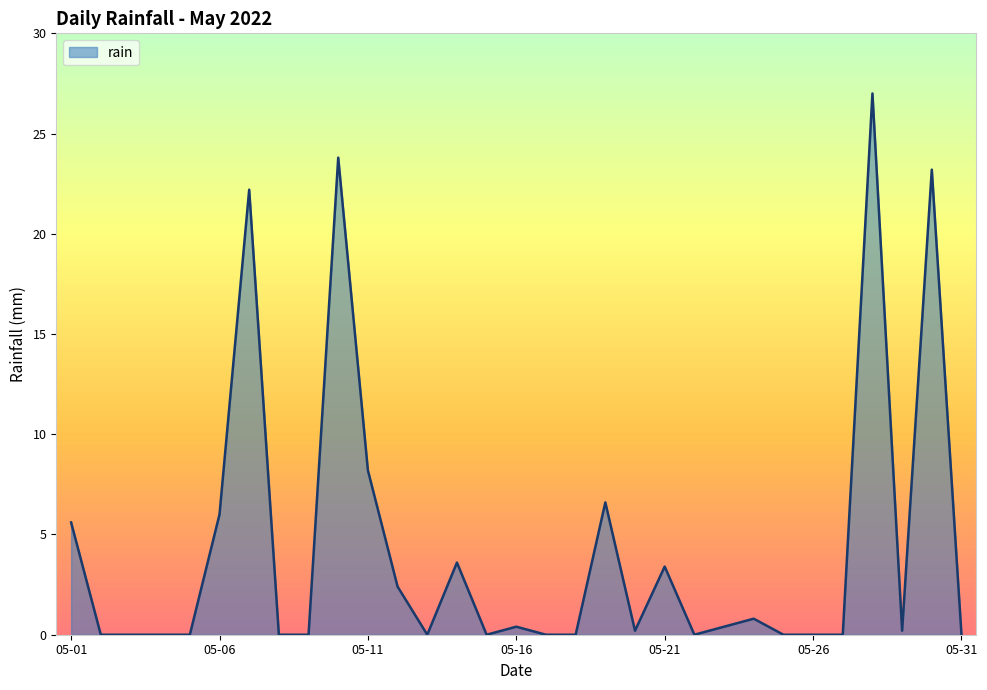

What is the maximum value shown in the chart?

27.0